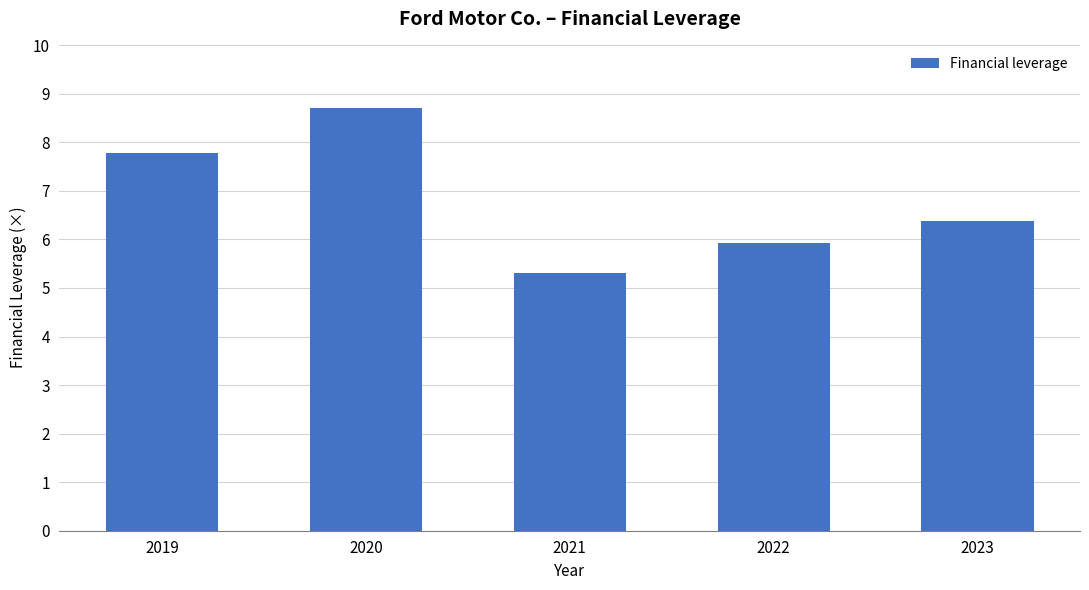

What is the difference between the maximum and minimum values?

3.4